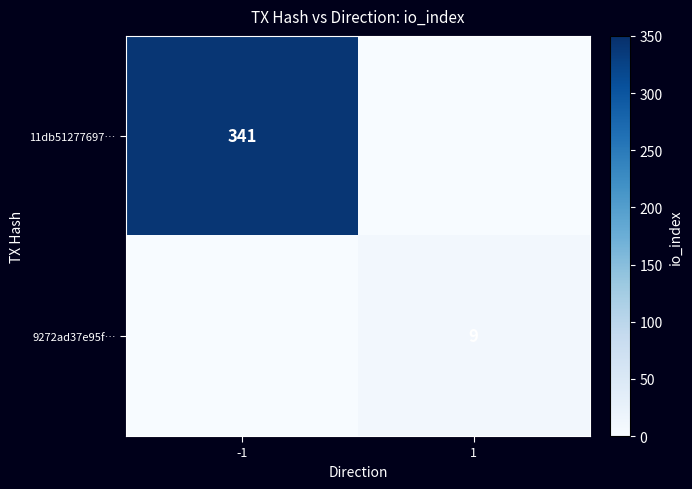

The 9272ad37e95f… series shows 9 at 1. True or false?

True